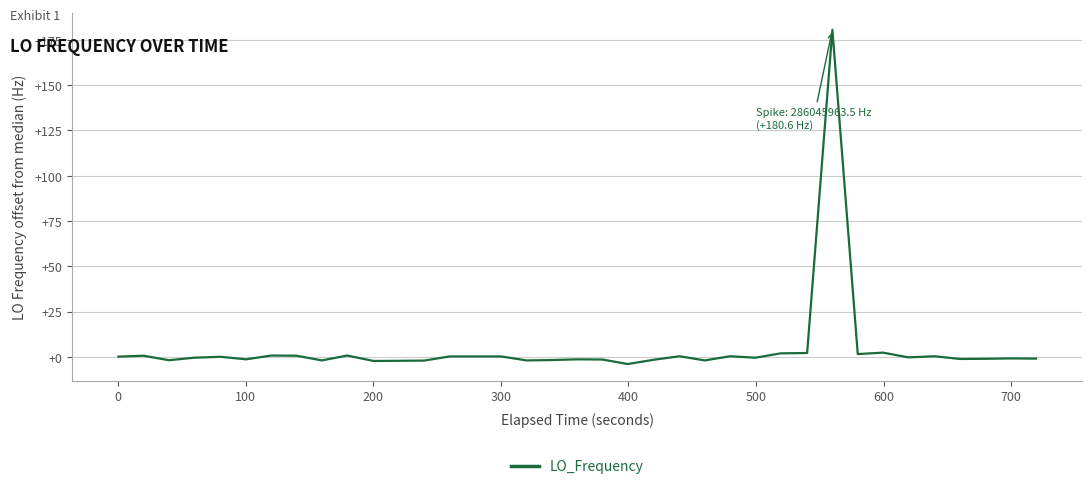

What is the difference between the maximum and minimum values?

184.6